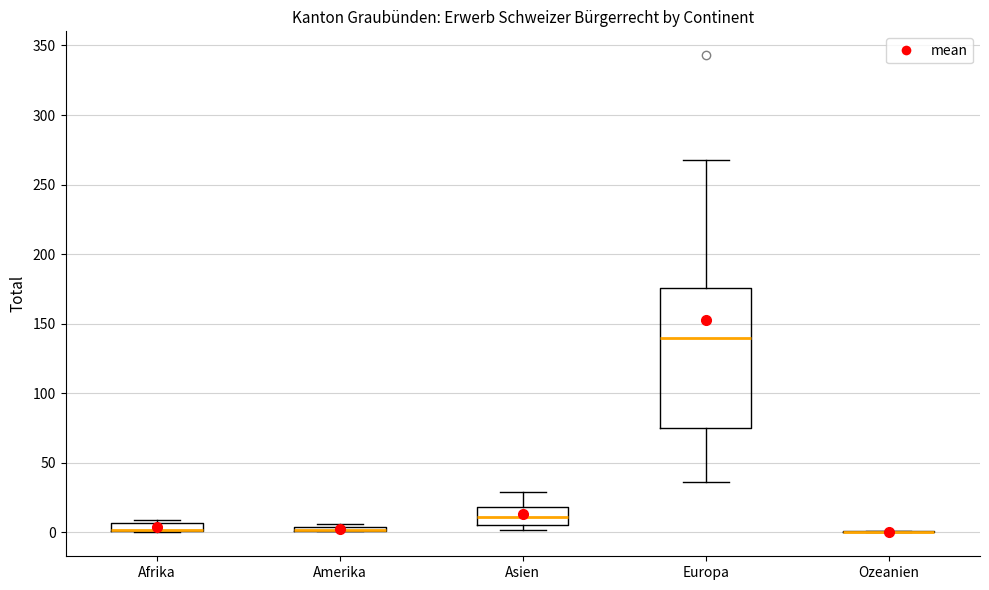

Where is the lower edge of the box for Amerika on the y-axis? The values are not printed on the chart, so give them approximately, as read against the axis.

0